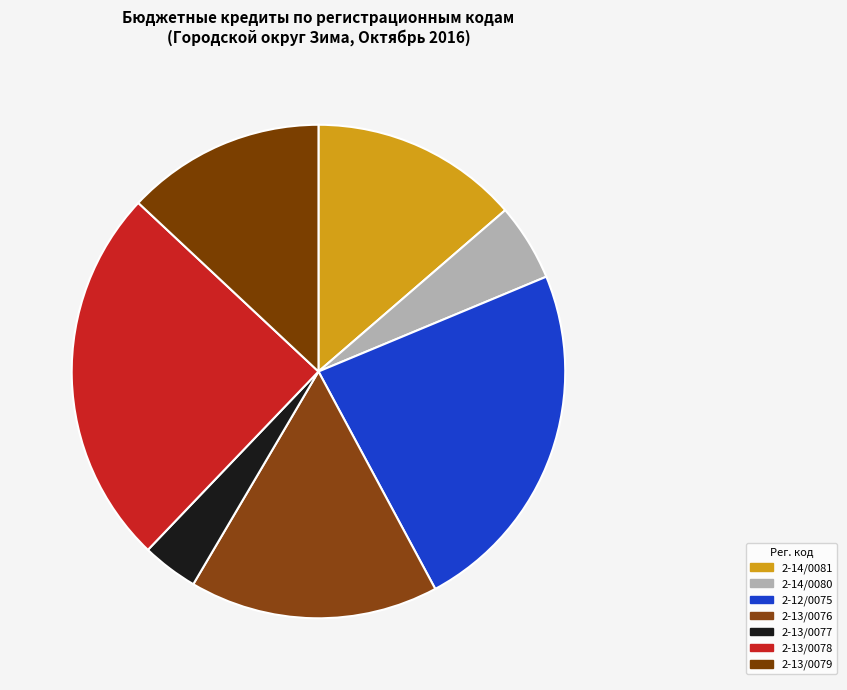

Is there any slice that represents more than half of the pie?

No